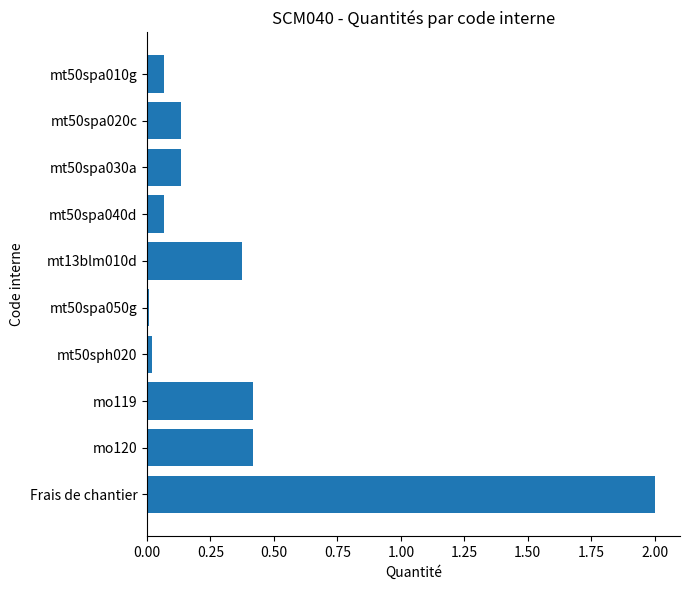

Count the number of data series in this chart.

1